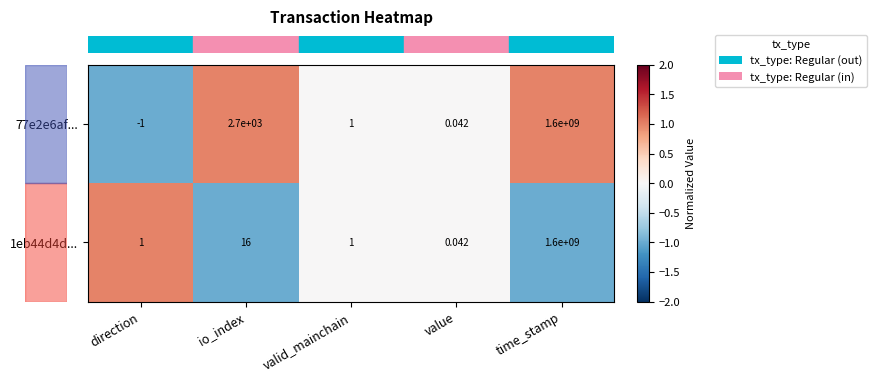

List the labels in order of 77e2e6af... value, smallest first.

direction, value, valid_mainchain, io_index, time_stamp